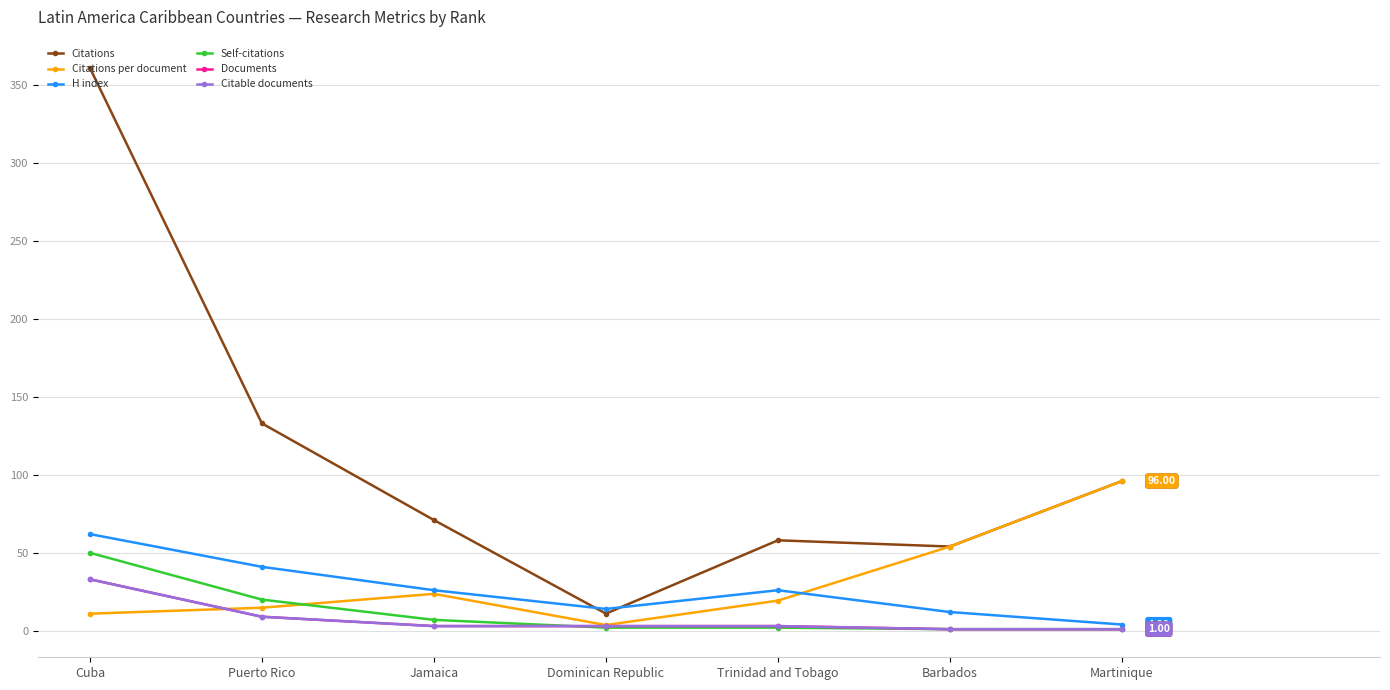

The value of H index at Dominican Republic is 21.7. True or false?

False